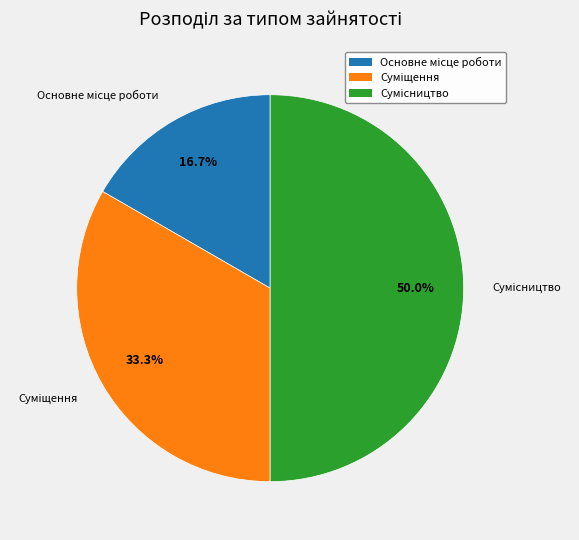

The Сумісництво slice represents 43% of the pie. True or false?

False